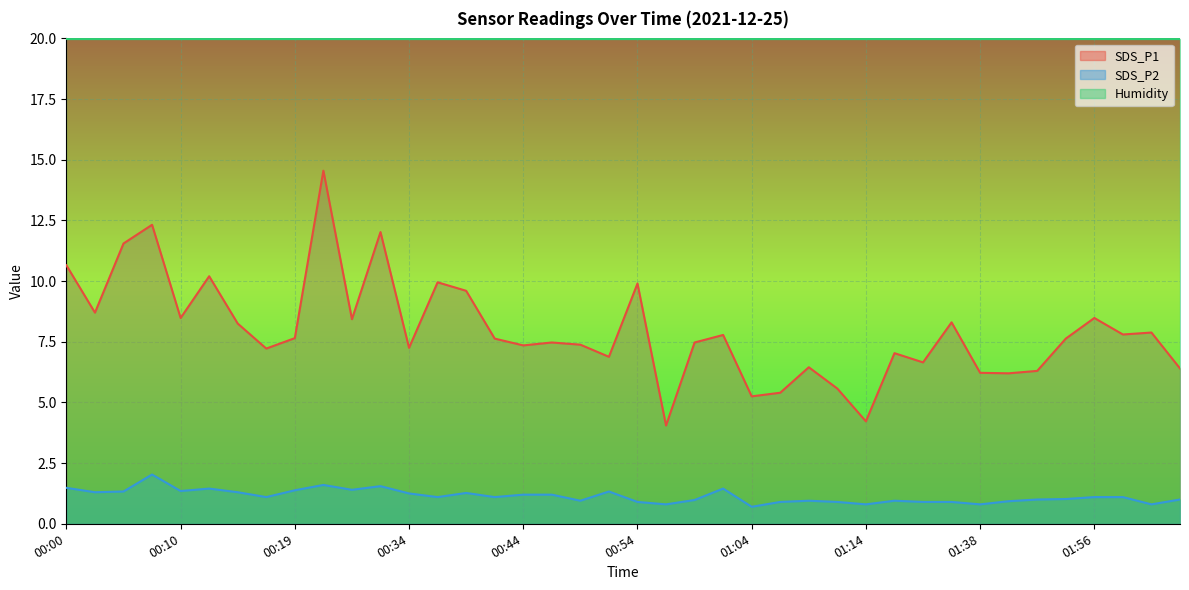

Between 01:06 and 01:11, which is larger?

01:11